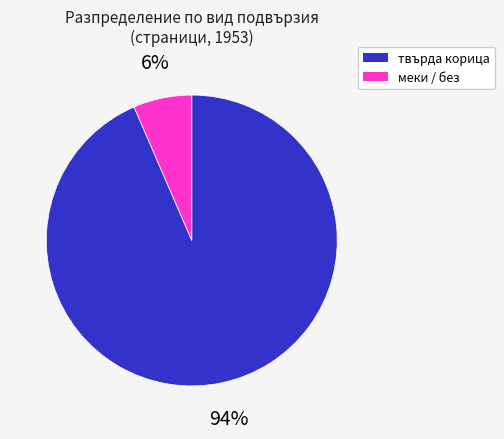

How many segments does this pie chart have?

2